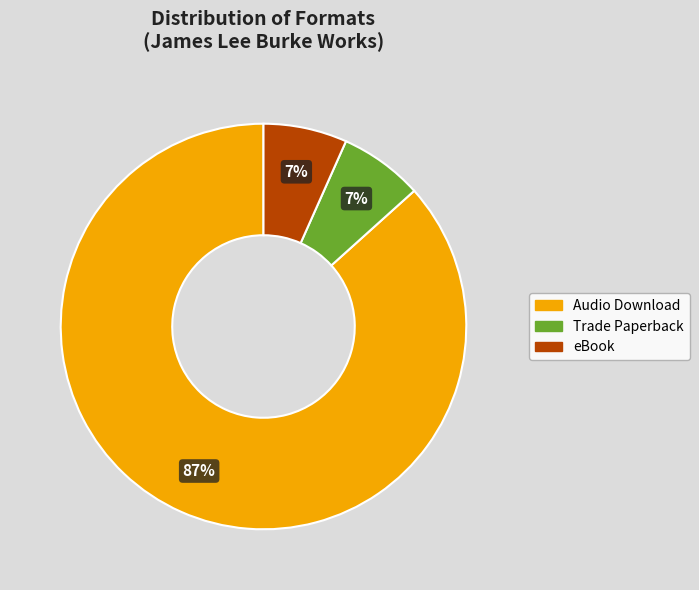

Is it true that Audio Download is 80% of the pie?

False